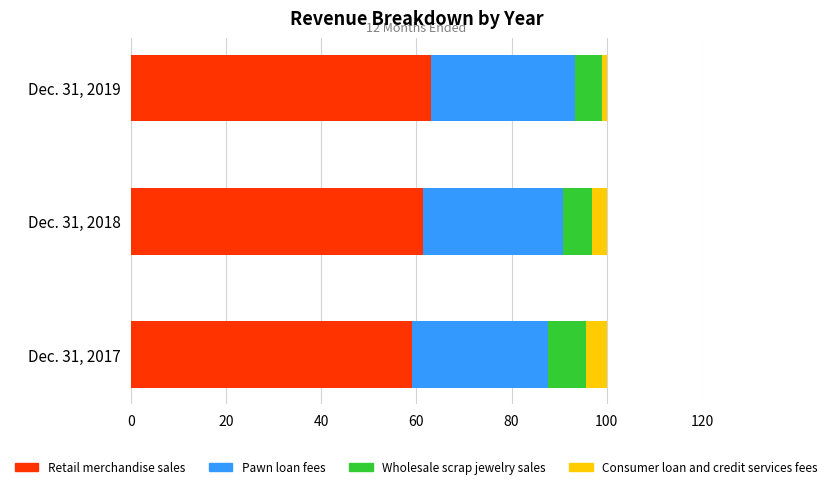

The Retail merchandise sales series shows 83.2 at Dec. 31, 2018. True or false?

False